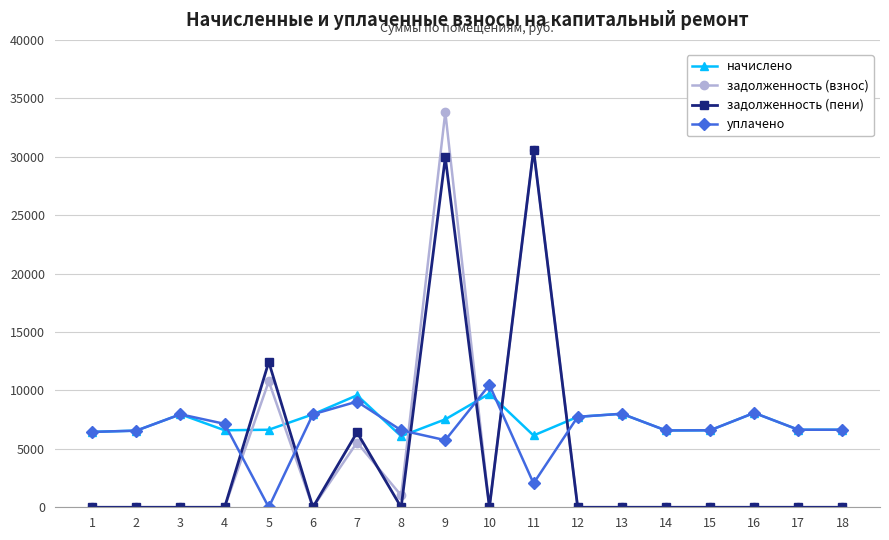

What is the greatest value displayed?

33816.8